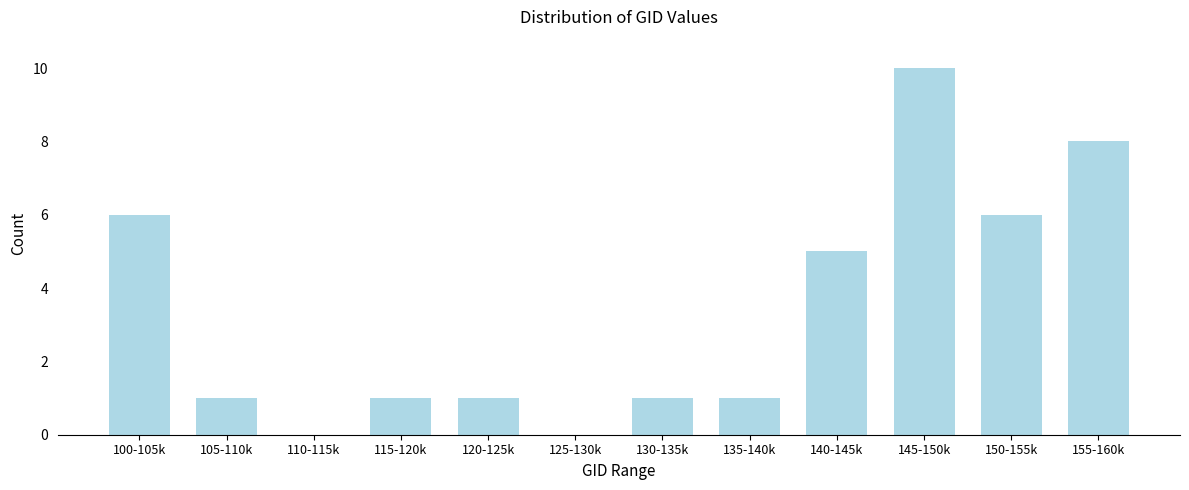

Reading left to right, transcribe all the data shown in this chart.

100-105k=6	105-110k=1	110-115k=0	115-120k=1	120-125k=1	125-130k=0	130-135k=1	135-140k=1	140-145k=5	145-150k=10	150-155k=6	155-160k=8